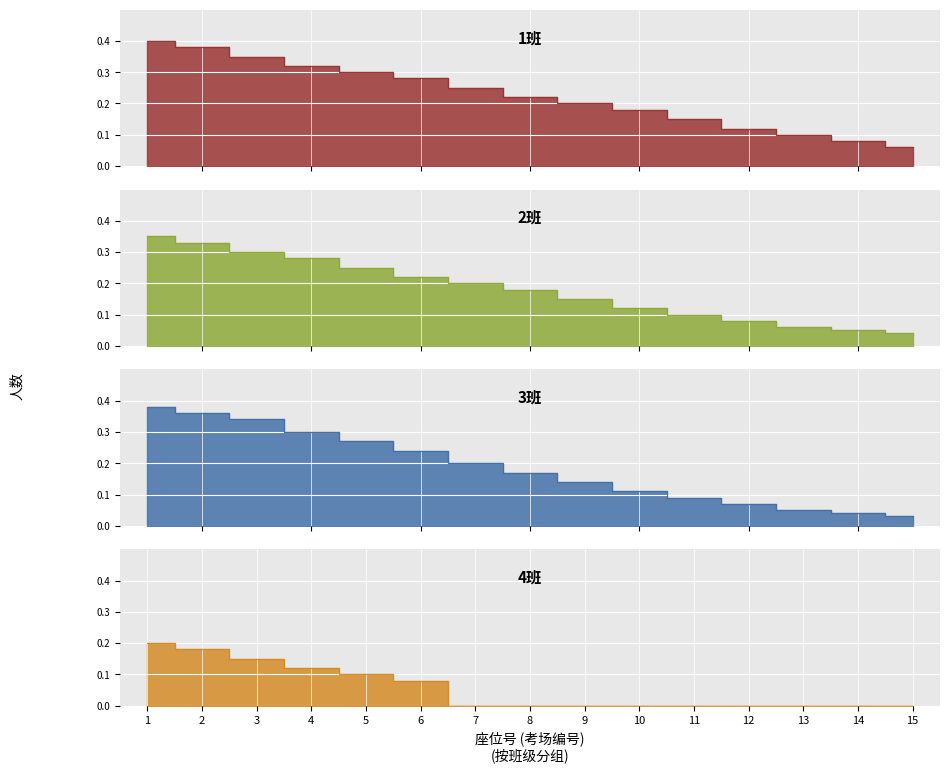

True or false: 3班 has a value of 25 at 9.

False